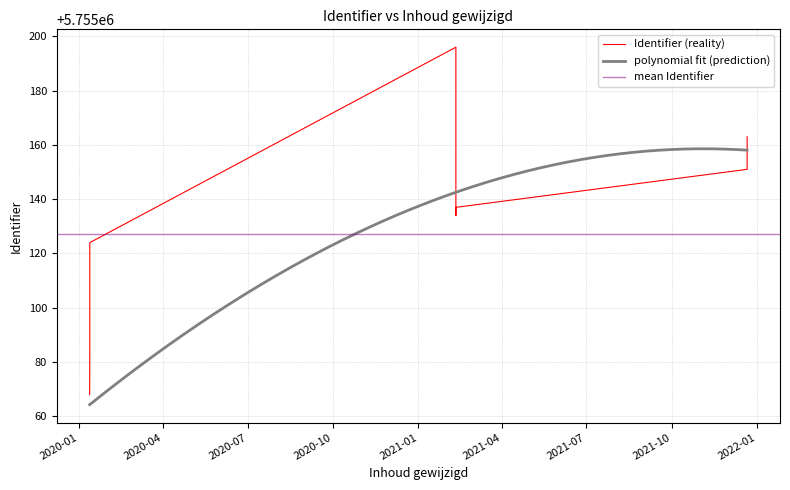

What is the ratio of the value at 2020-01-12 13:33:58 to the value at 2020-01-12 13:33:58?

1.0